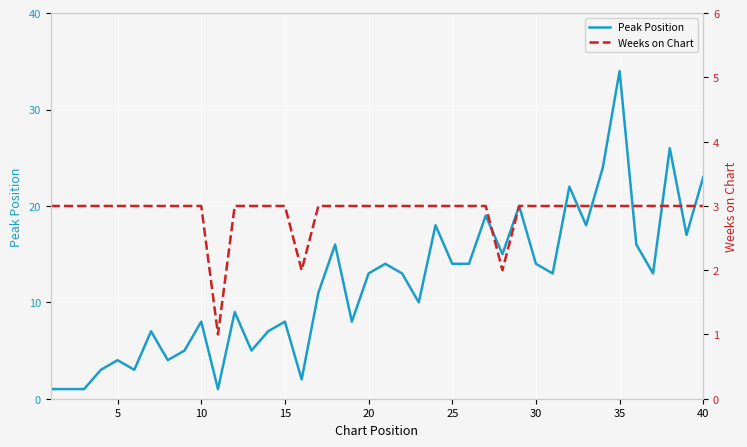

What is the greatest value displayed?

34